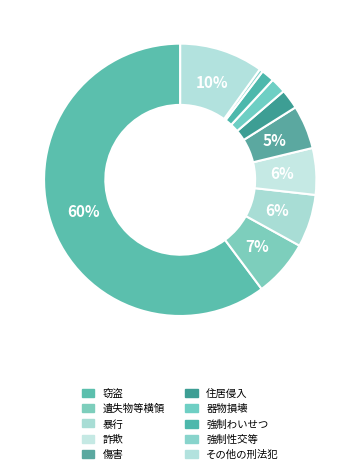

Count the number of slices in the pie.

10